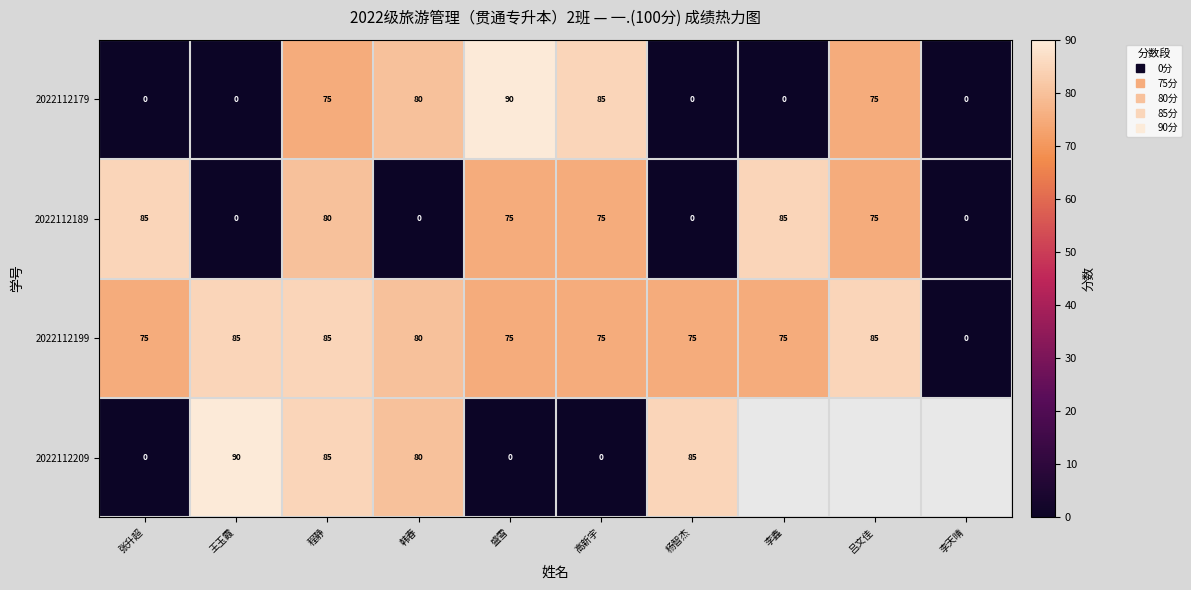

Is the value of 2022112209 at 王玉霞 greater than the value of 2022112199 at 李鑫?

Yes